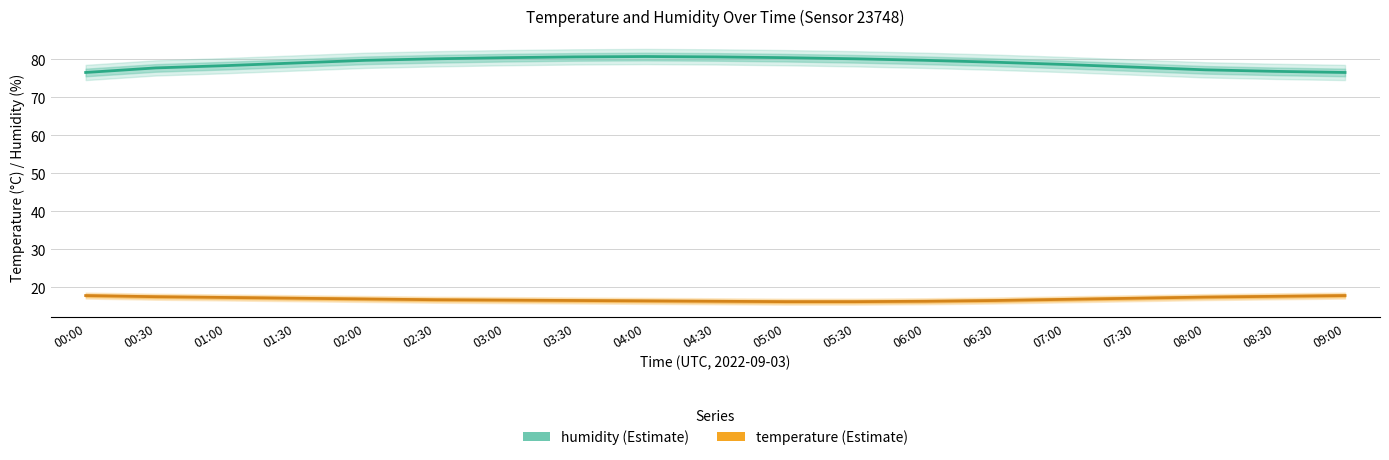

Which series changed the most between 07:00 and 08:30?

humidity